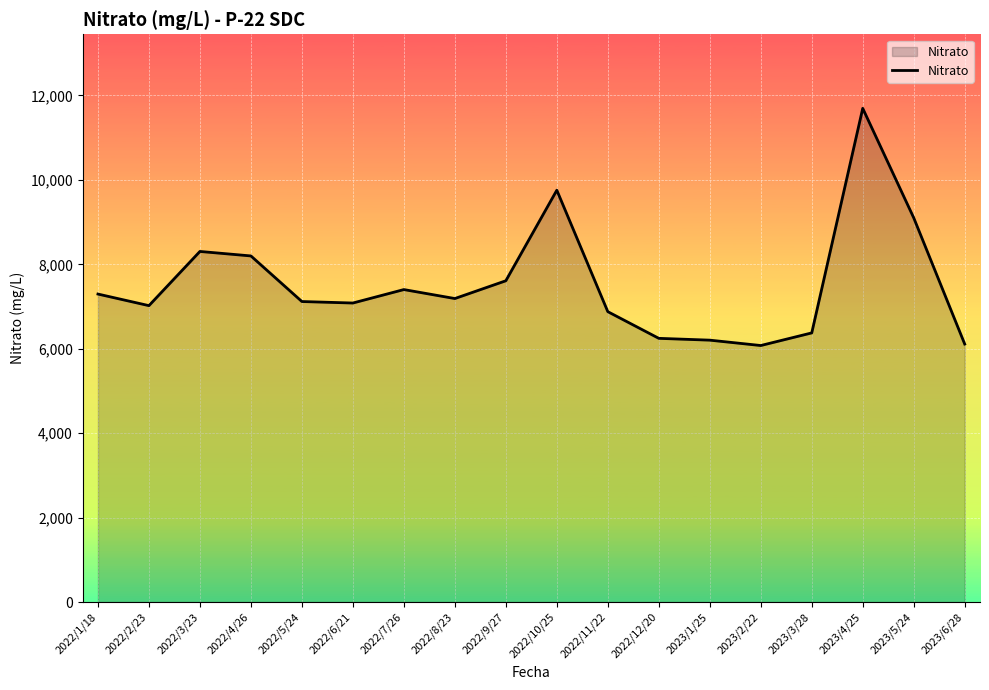

Which has a higher value, 2022/4/26 or 2022/12/20?

2022/4/26